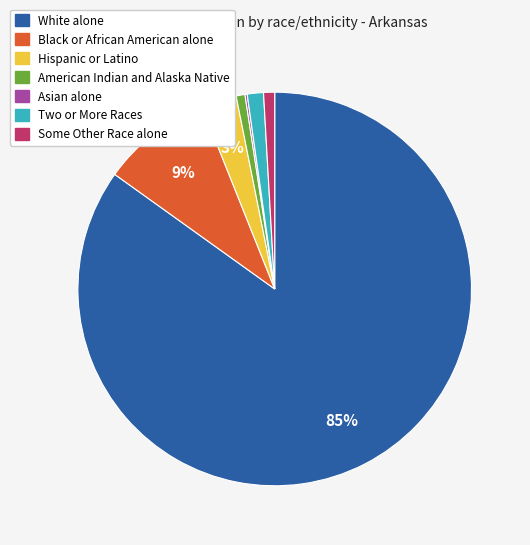

To the nearest percent, what portion does Some Other Race alone represent?

1%